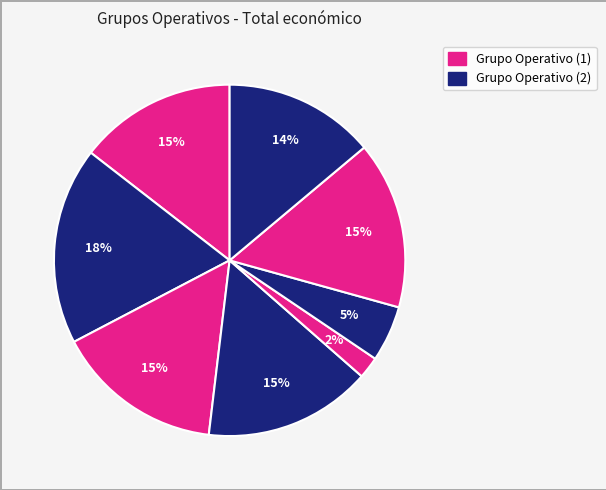

How many slices are in this pie chart?

8